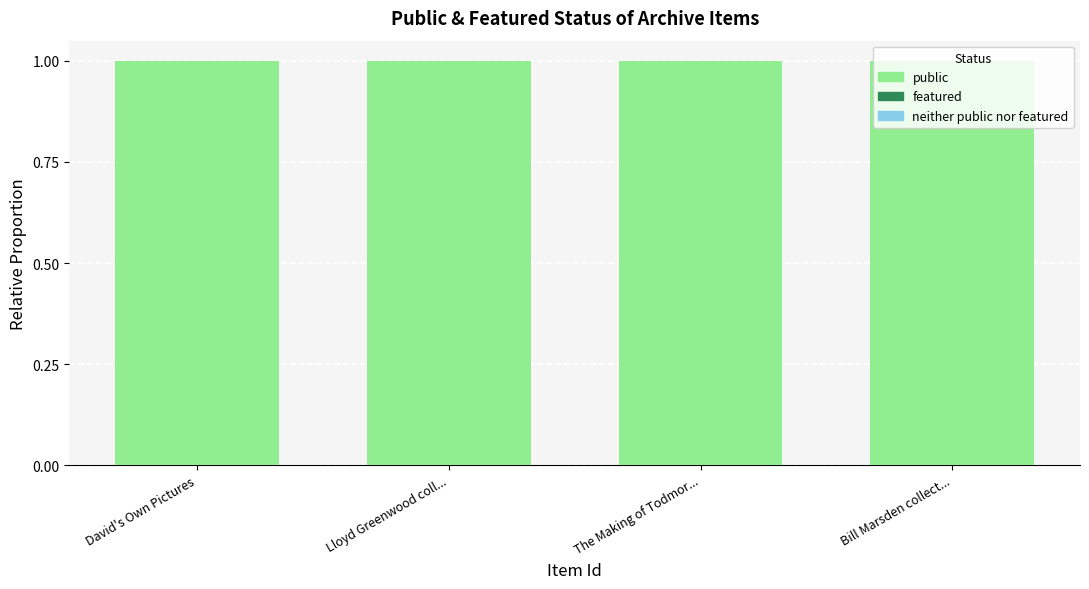

List the labels in order of public value, largest first.

David's Own Pictures, Lloyd Greenwood coll..., The Making of Todmor..., Bill Marsden collect...